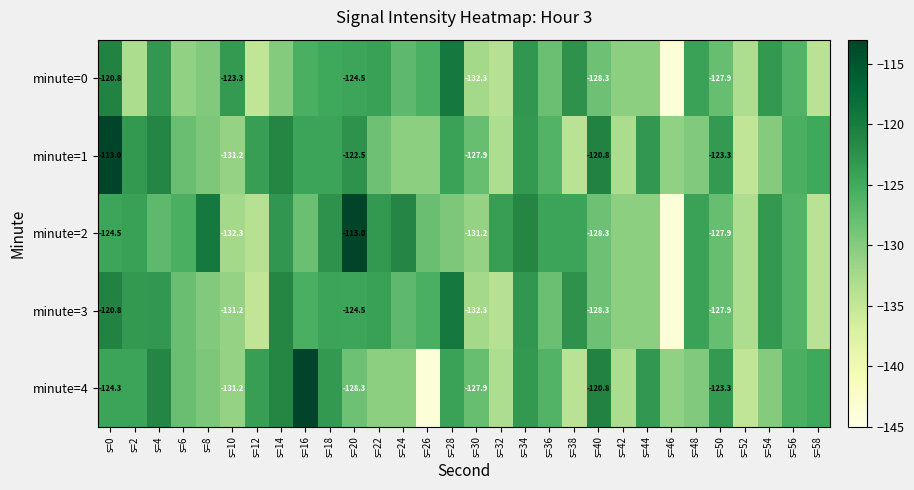

True or false: minute=4 has a value of -131.2 at s=10.

True